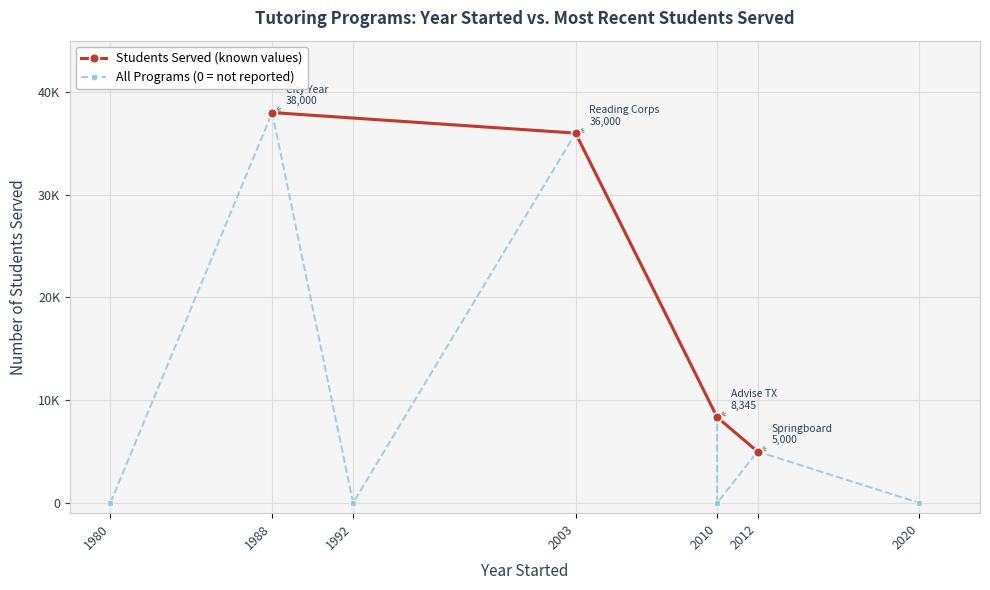

Rank the categories by value from highest to lowest.

City Year (1988), Reading Corps (2003), Advise TX (2010), Springboard (2012), Apollo 20 (2010), BellXcel (1992), SIPPS (1980), Wave Tutoring (2020)